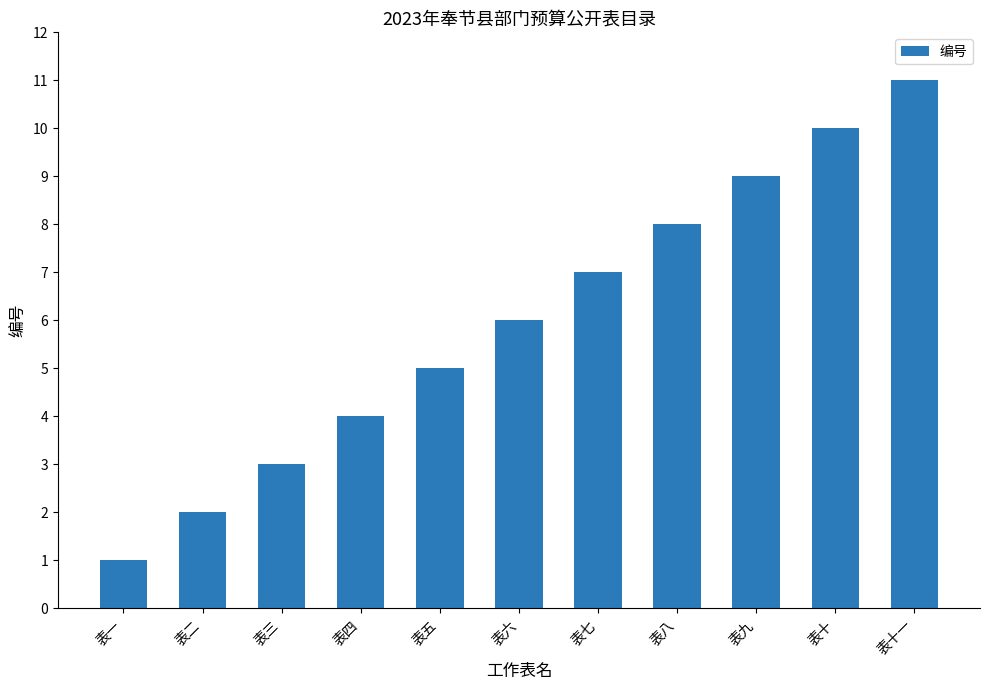

What is the sum of the values at 表八 and 表九?

17